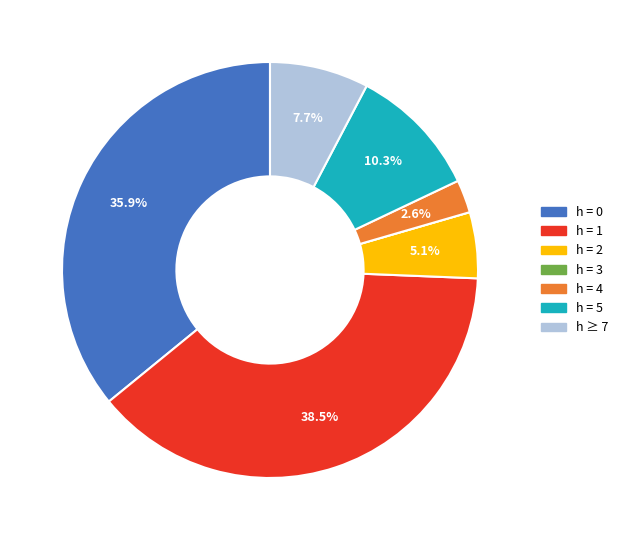

Is there any slice that represents more than half of the pie?

No